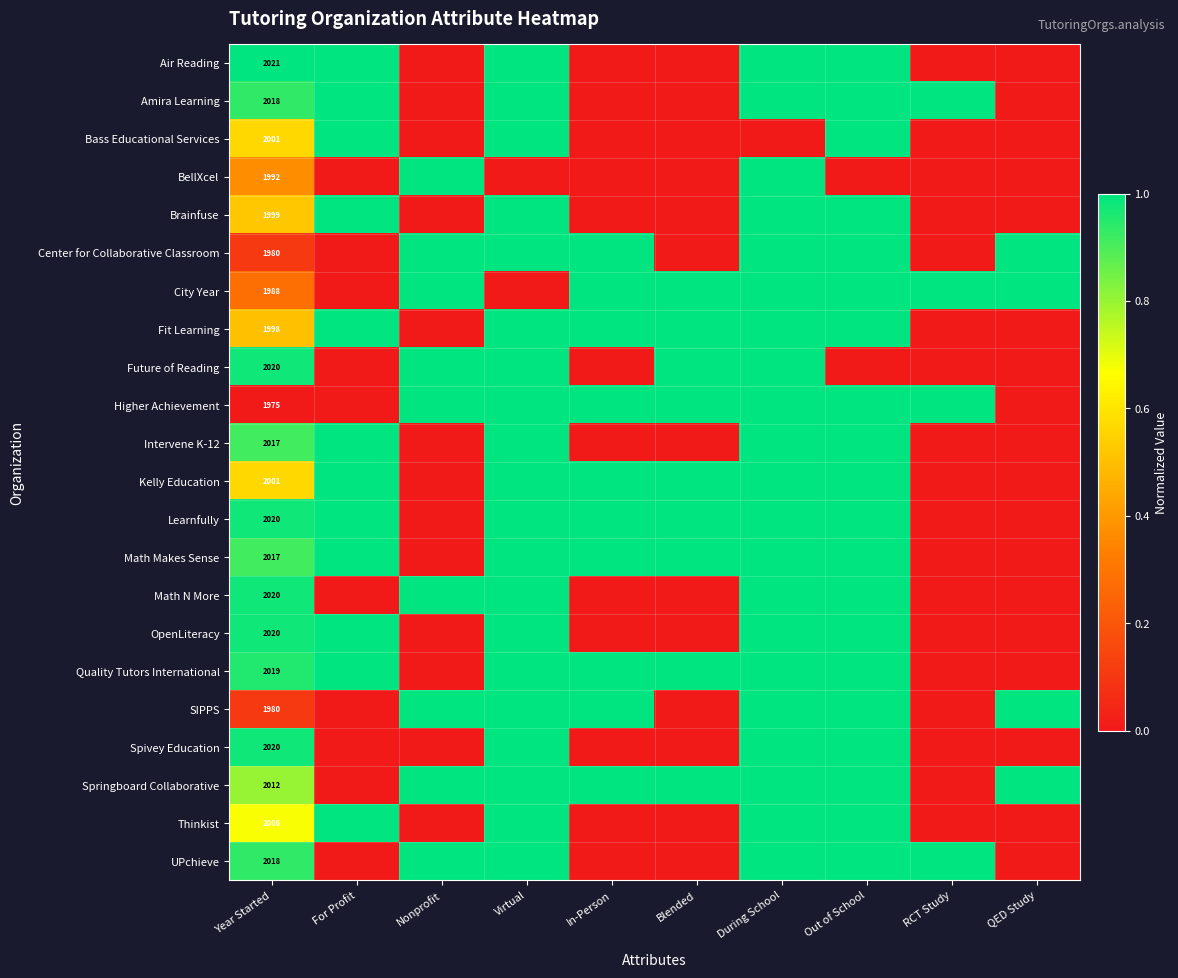

The value of Kelly Education at Nonprofit is 0.0. True or false?

True